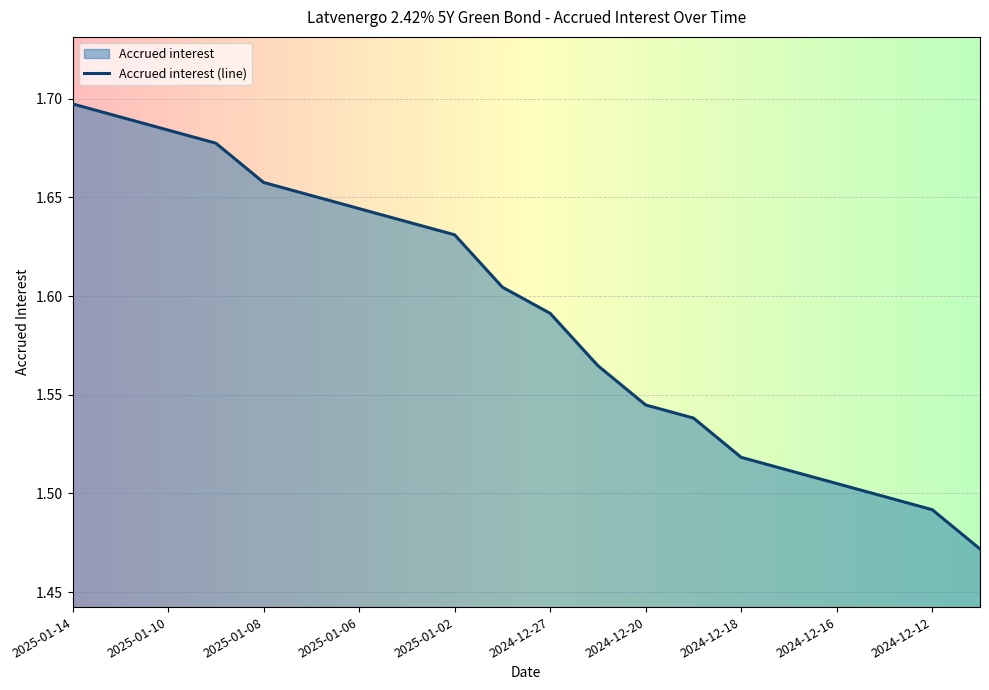

What is the label of the 9th point from the right?

2024-12-23